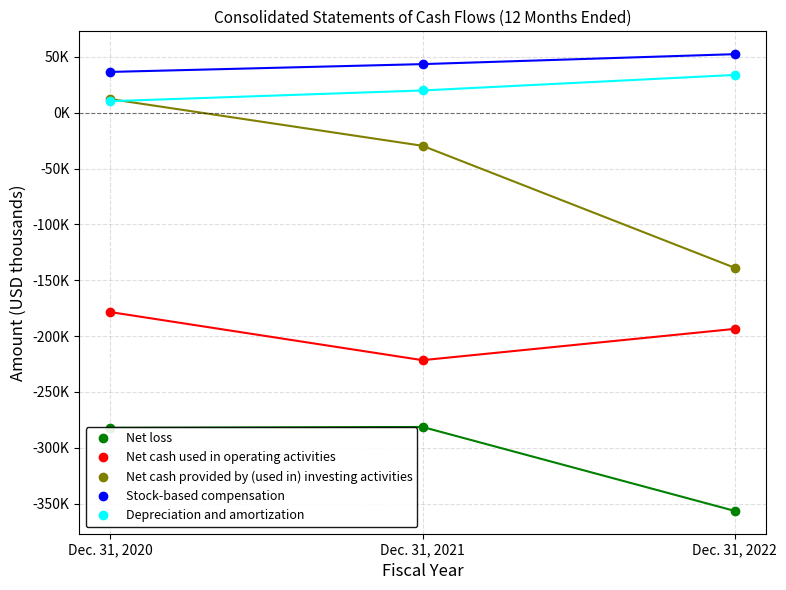

Reading left to right, extract all data points from this chart.

Net loss: Dec. 31, 2020=-282089	Dec. 31, 2021=-281310	Dec. 31, 2022=-356422
Net cash used in operating activities: Dec. 31, 2020=-178502	Dec. 31, 2021=-221538	Dec. 31, 2022=-193548
Net cash provided by (used in) investing activities: Dec. 31, 2020=12131	Dec. 31, 2021=-29665	Dec. 31, 2022=-138798
Stock-based compensation: Dec. 31, 2020=36453	Dec. 31, 2021=43434	Dec. 31, 2022=52340
Depreciation and amortization: Dec. 31, 2020=10250	Dec. 31, 2021=19853	Dec. 31, 2022=33732